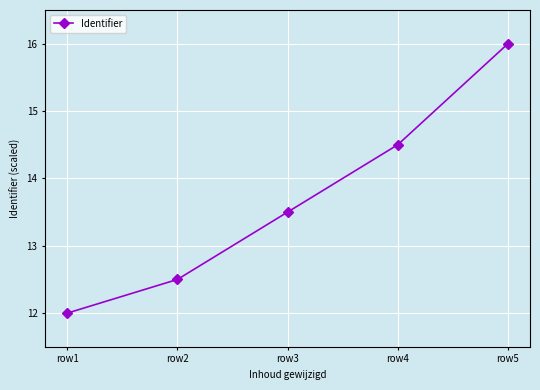

Reading right to left, what are all the values shown in this chart?

row5=16.0	row4=14.5	row3=13.5	row2=12.5	row1=12.0